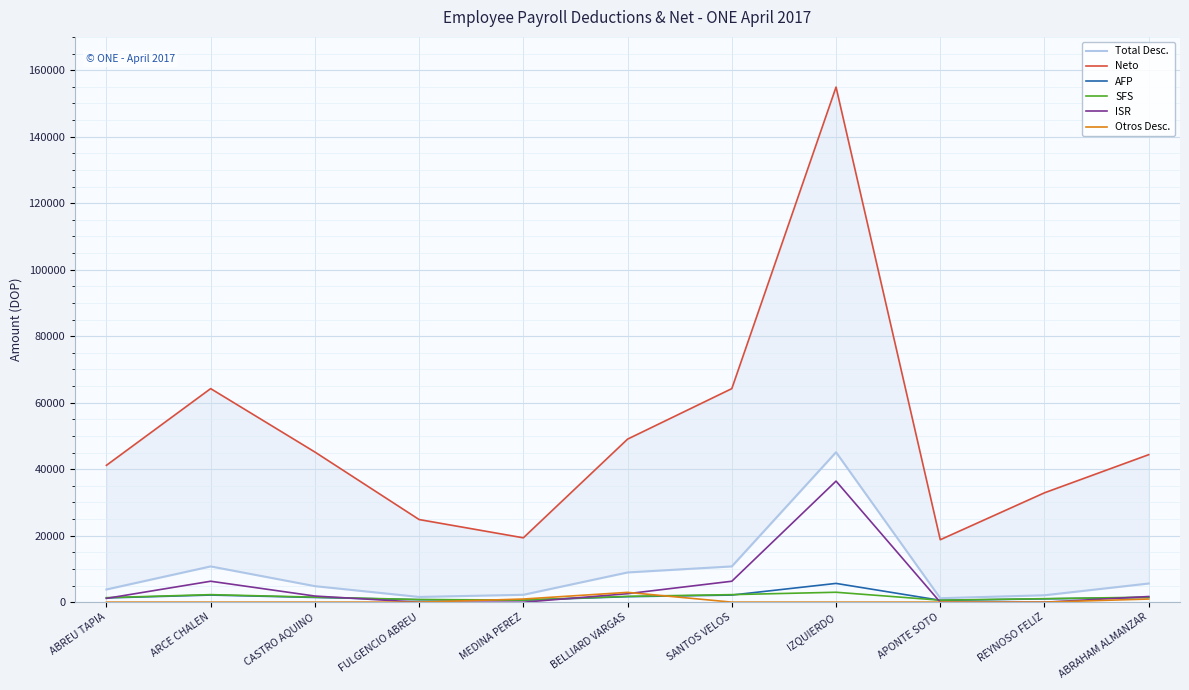

What is the sum of all AFP values?

18745.4